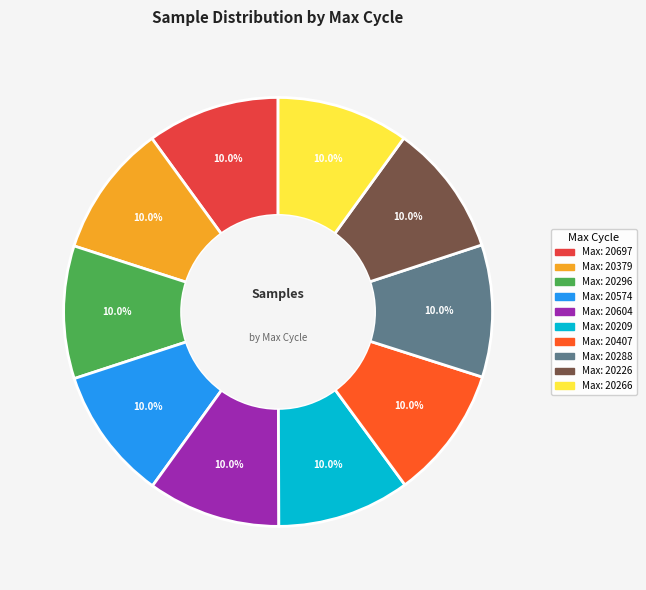

How many slices are in this pie chart?

10